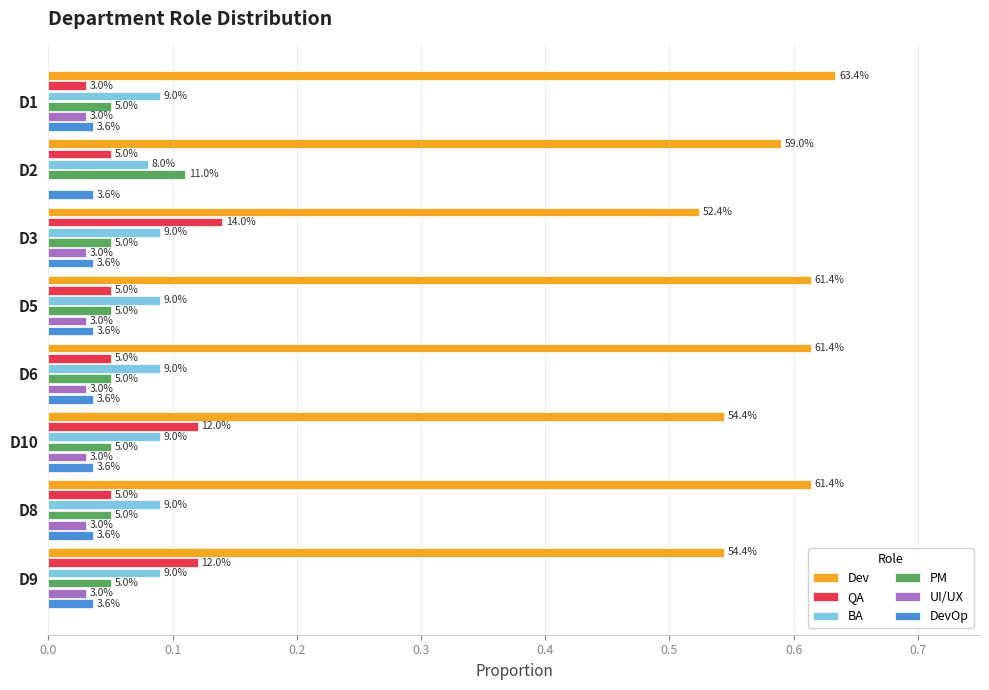

What are all the series names shown in the legend?

Dev, QA, BA, PM, UI/UX, DevOp